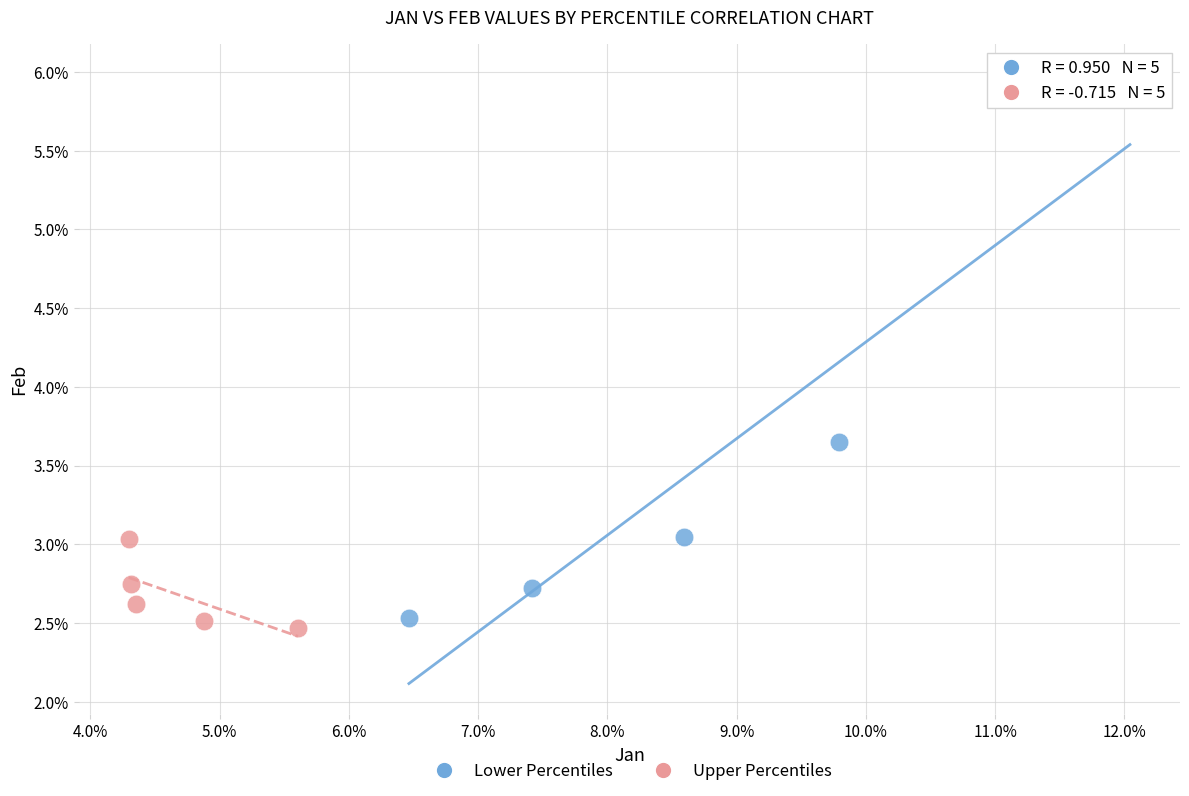

Which series contains the highest Y value?

Lower Percentiles